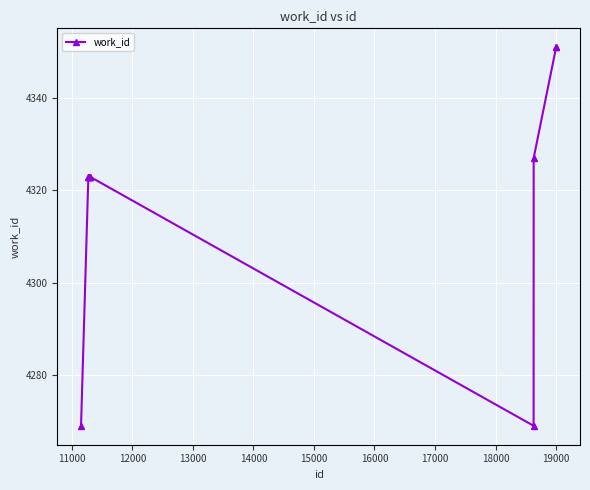

How many distinct data groups are displayed?

1